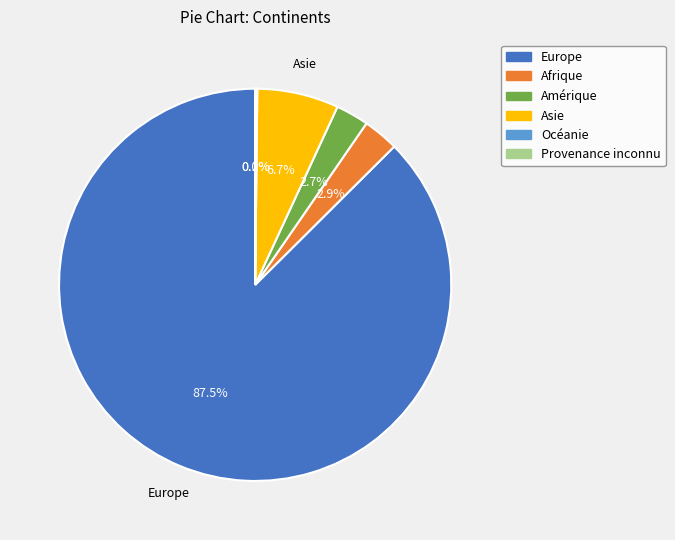

Which slice is the largest?

Europe